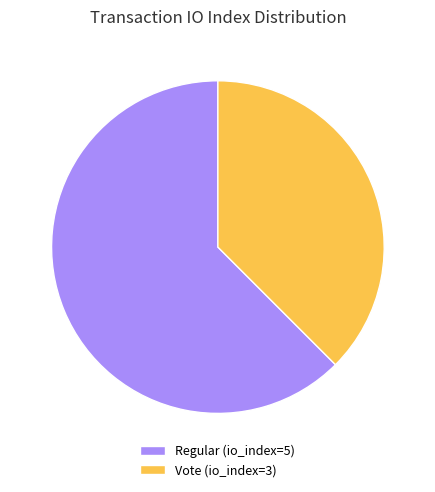

The Regular (io_index=5) slice represents 62% of the pie. True or false?

True